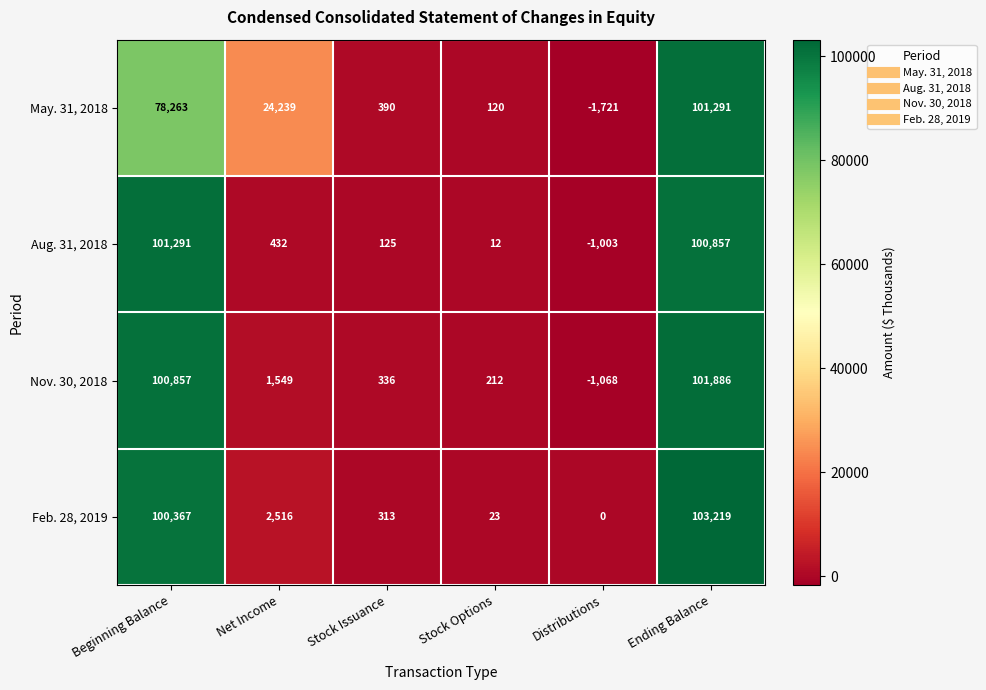

What is the smallest value displayed?

-1721